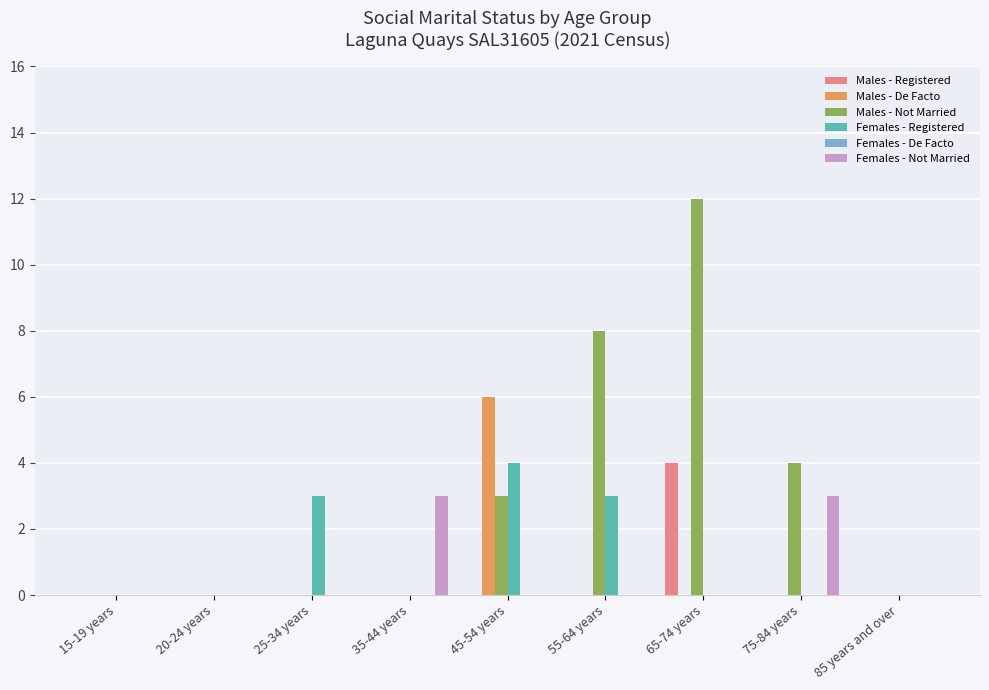

What is the sum of all Males - Not Married values?

27